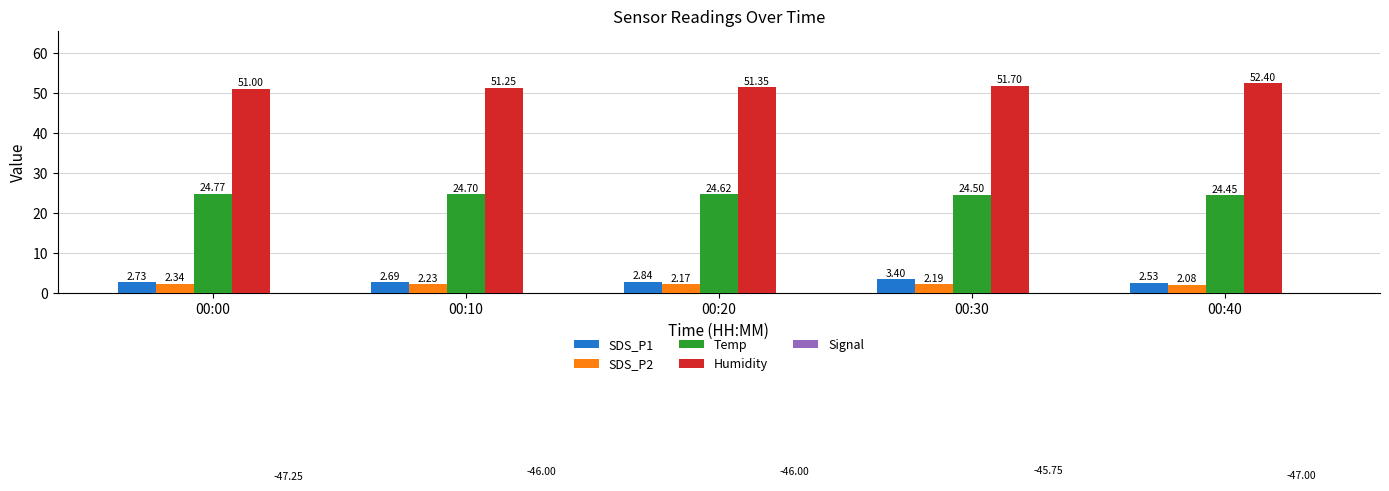

At 00:30, list the series in order from largest to smallest.

Humidity, Temp, SDS_P1, SDS_P2, Signal